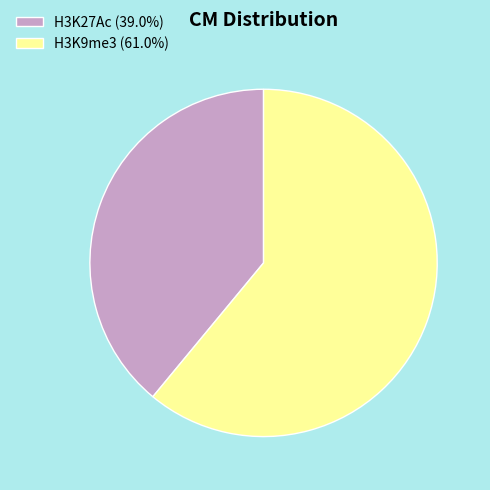

Does any single category account for the majority?

Yes